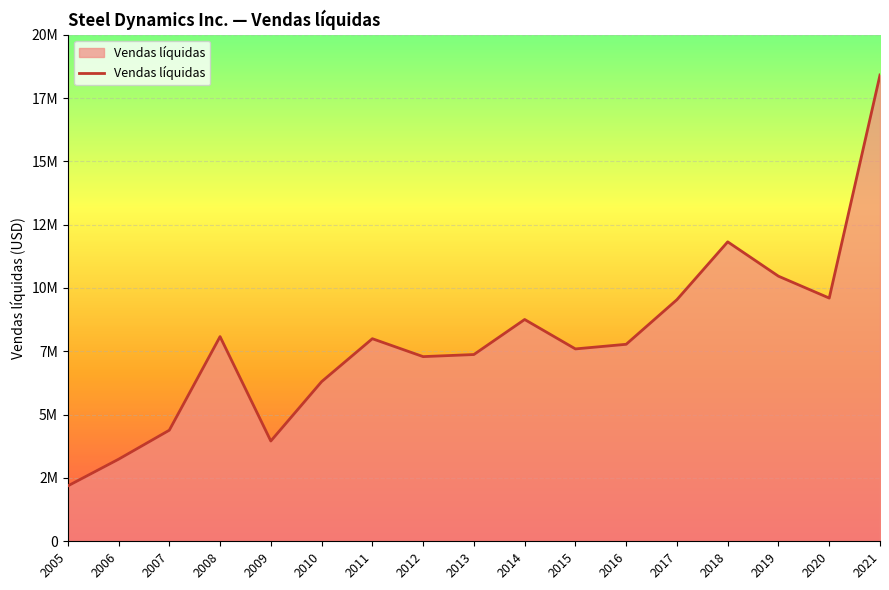

Does the chart display data point markers on the line(s)?

No